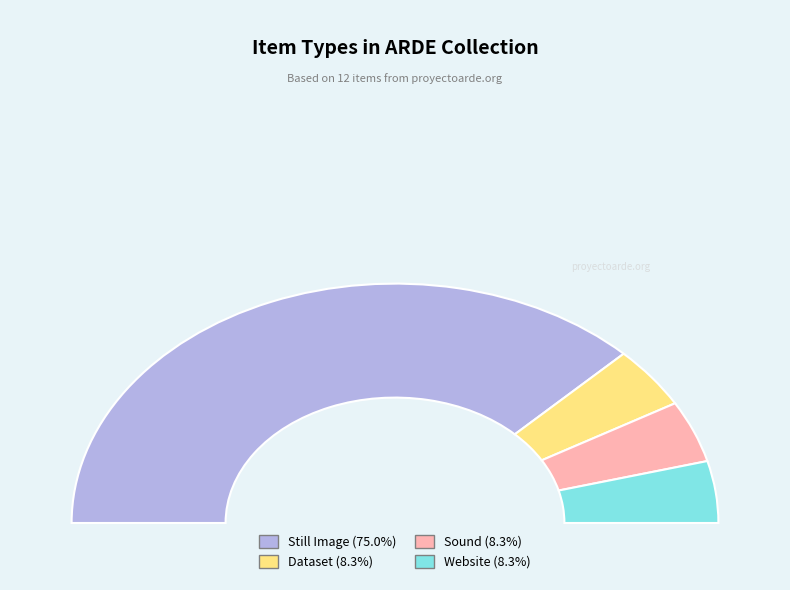

Which slice is the smallest?

Dataset